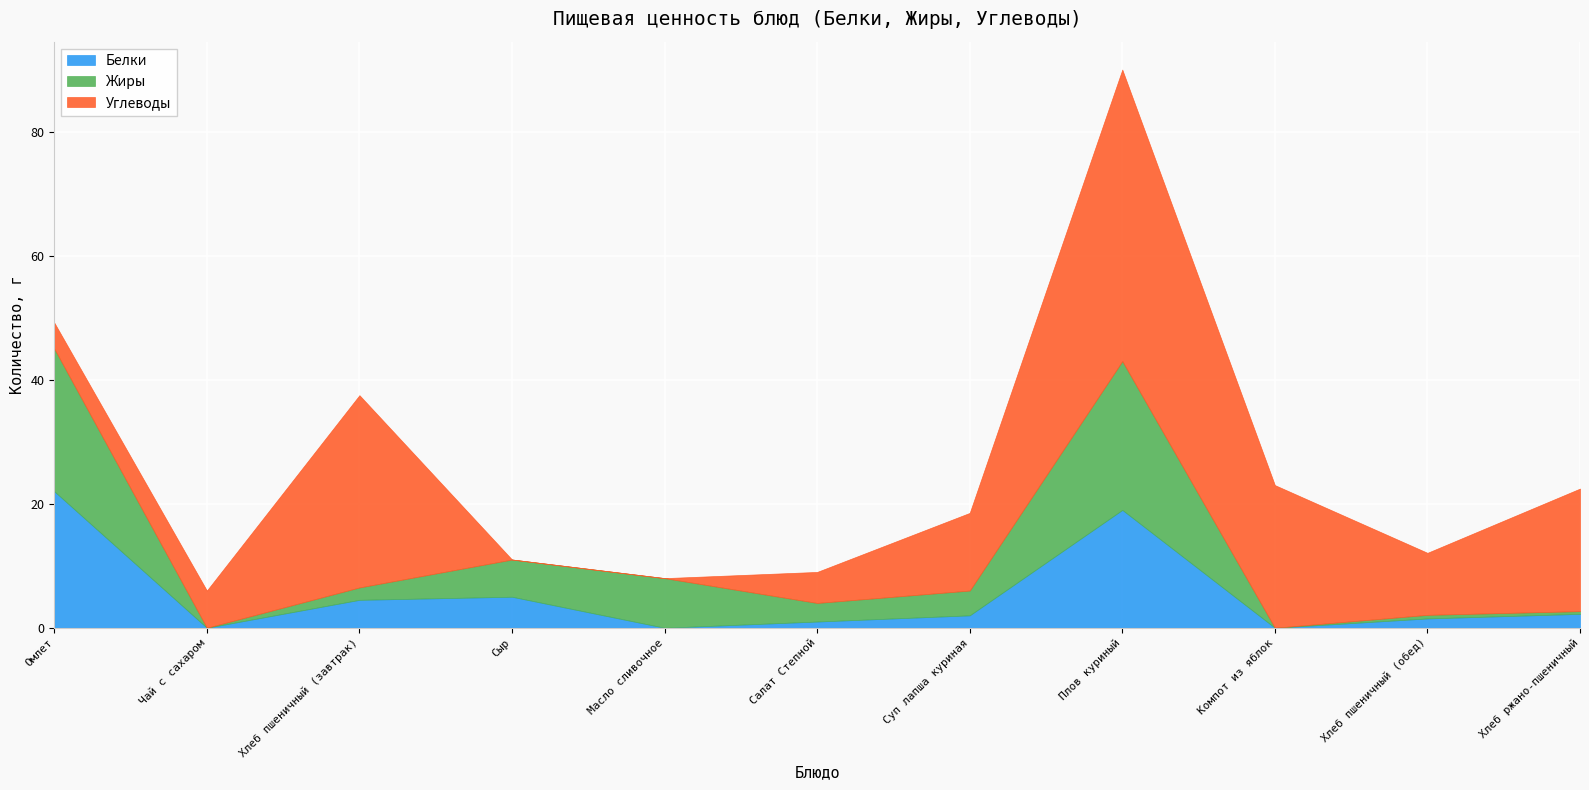

How many data points in Жиры are less than 3?

5